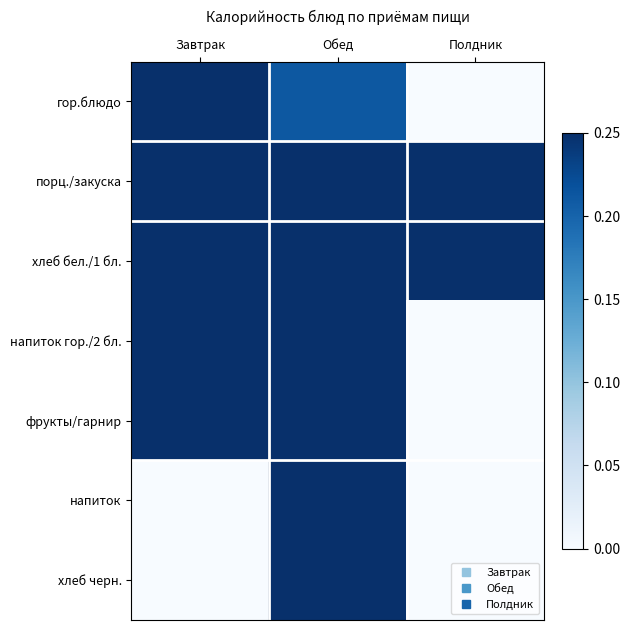

At which category does the chart reach its minimum across all series?

Полдник